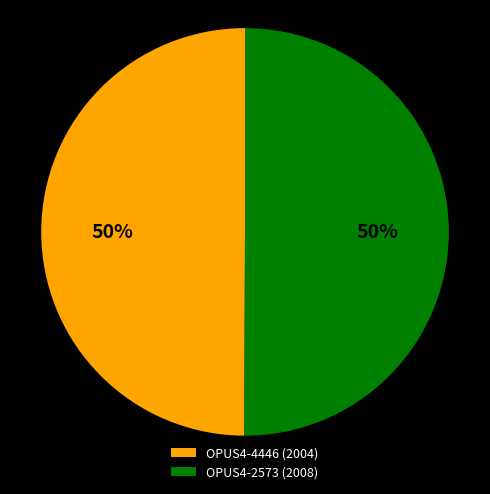

Approximately how many times larger is the value at OPUS4-4446 (2004) compared to OPUS4-2573 (2008)?

1.0